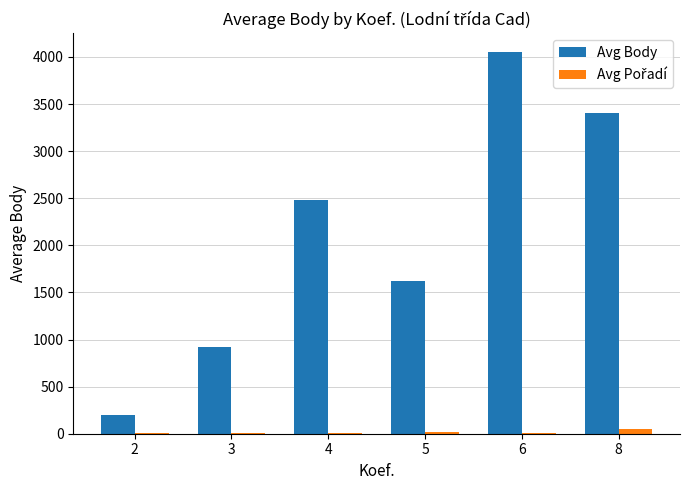

Which series has the widest spread of values?

Avg Body